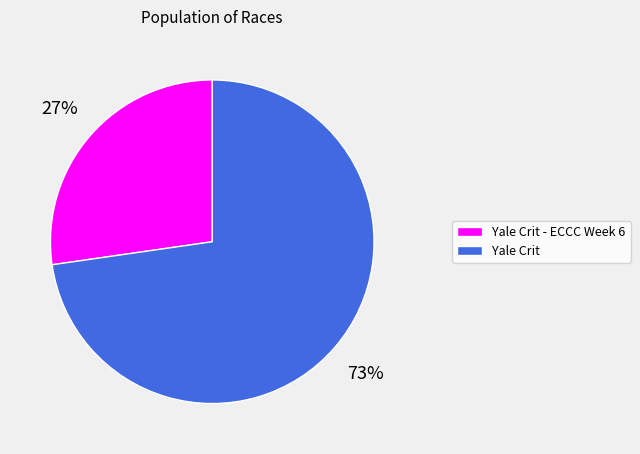

To the nearest percent, what percentage of the pie is Yale Crit?

73%